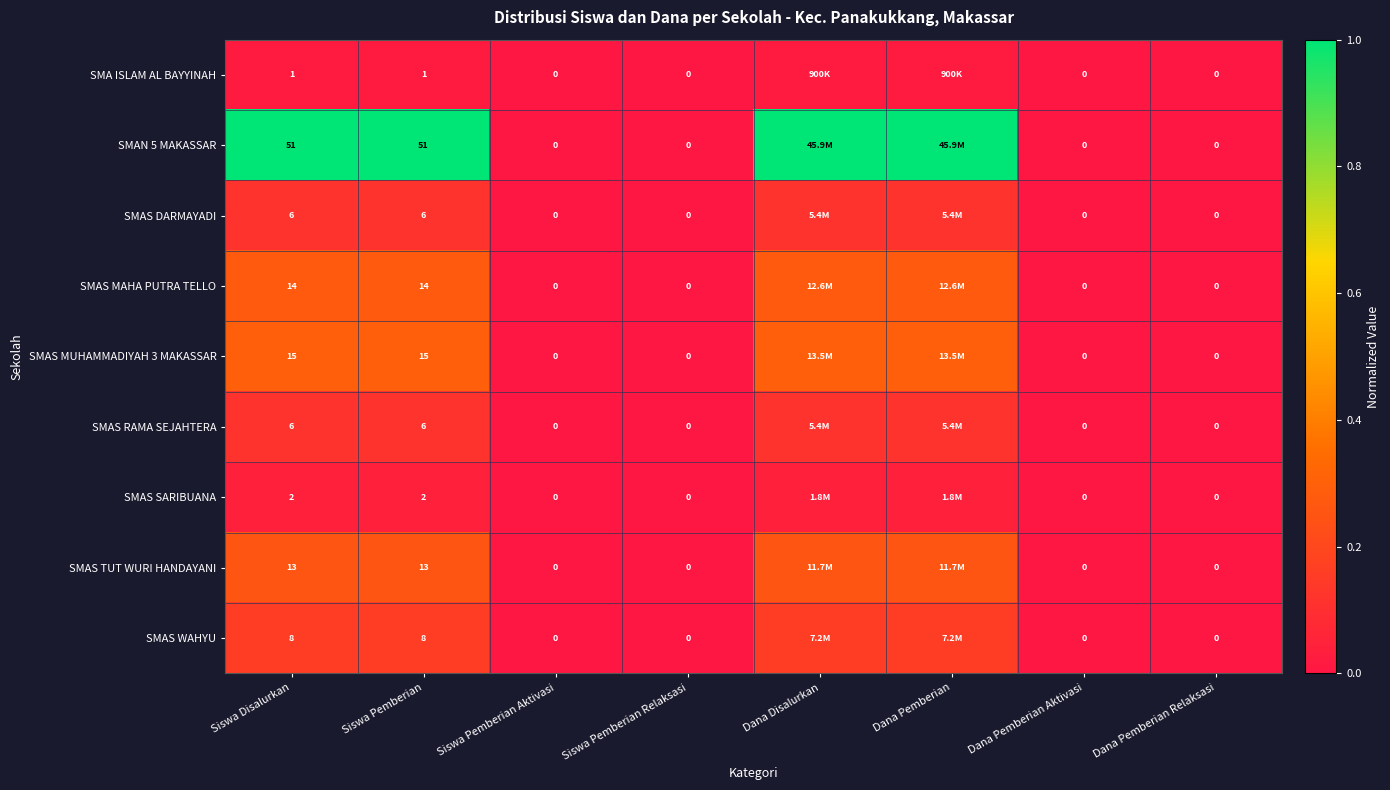

Is the value of SMAN 5 MAKASSAR at Siswa Disalurkan greater than the value of SMAS MUHAMMADIYAH 3 MAKASSAR at Siswa Pemberian Relaksasi?

Yes